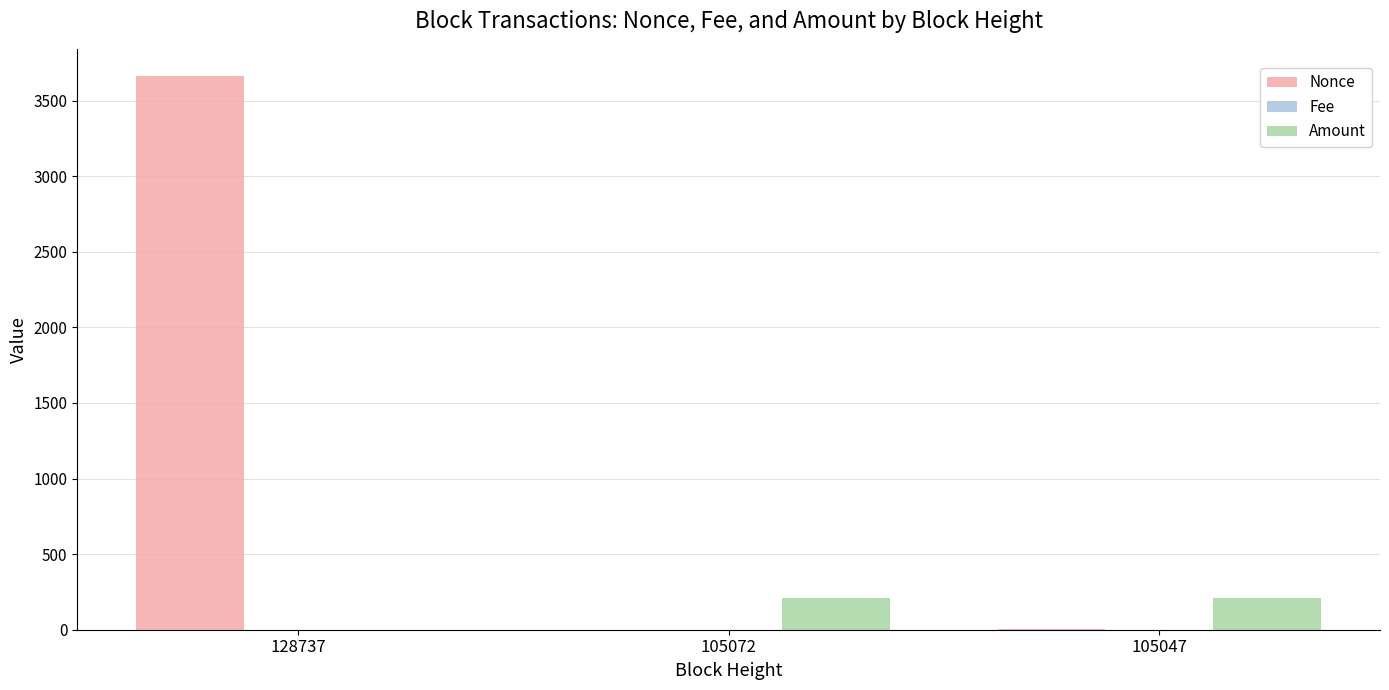

Is it true that Amount equals 92.4 at 105047?

False